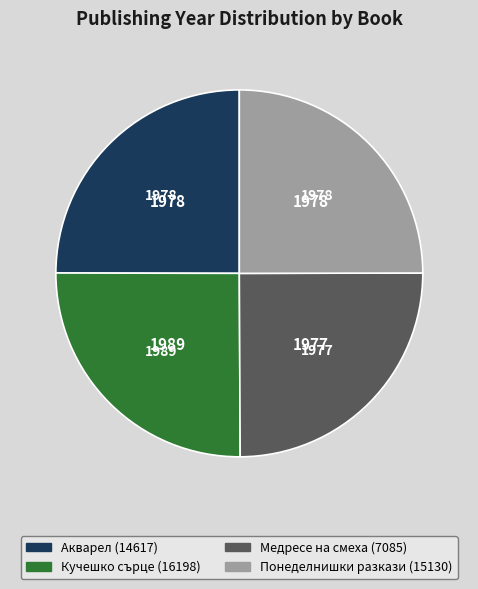

Is there any slice that represents more than half of the pie?

No